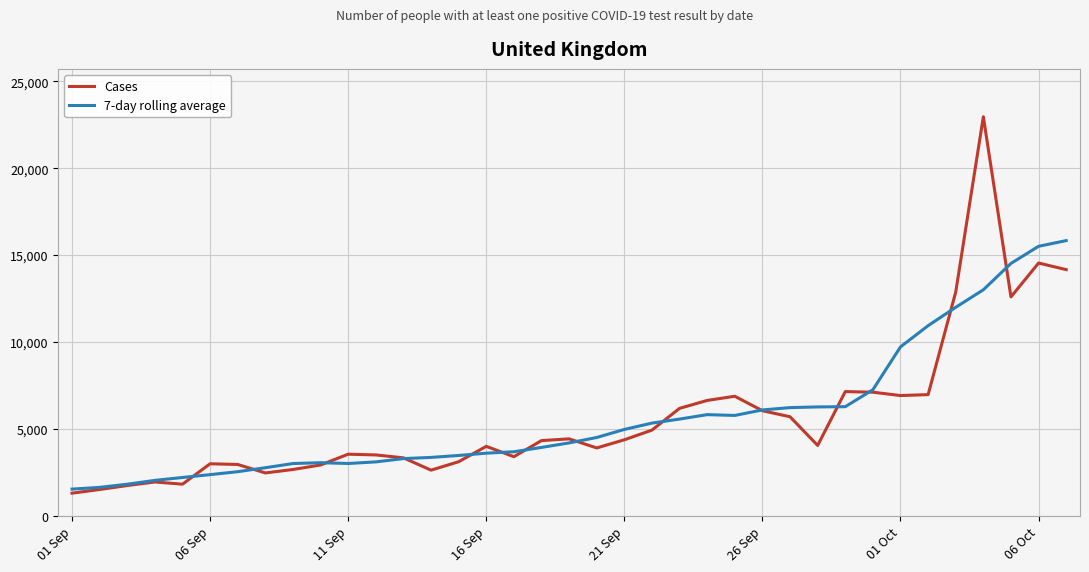

List the series in order of their peak value, highest first.

Cases, 7-day rolling average